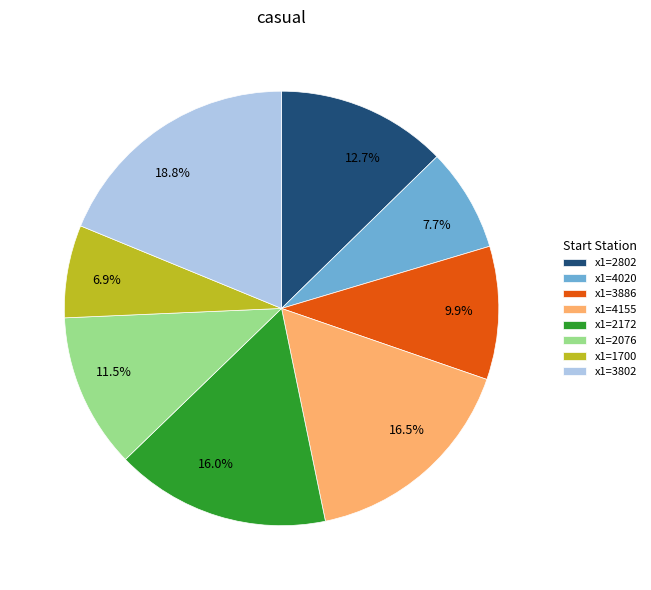

Does any single category account for the majority?

No